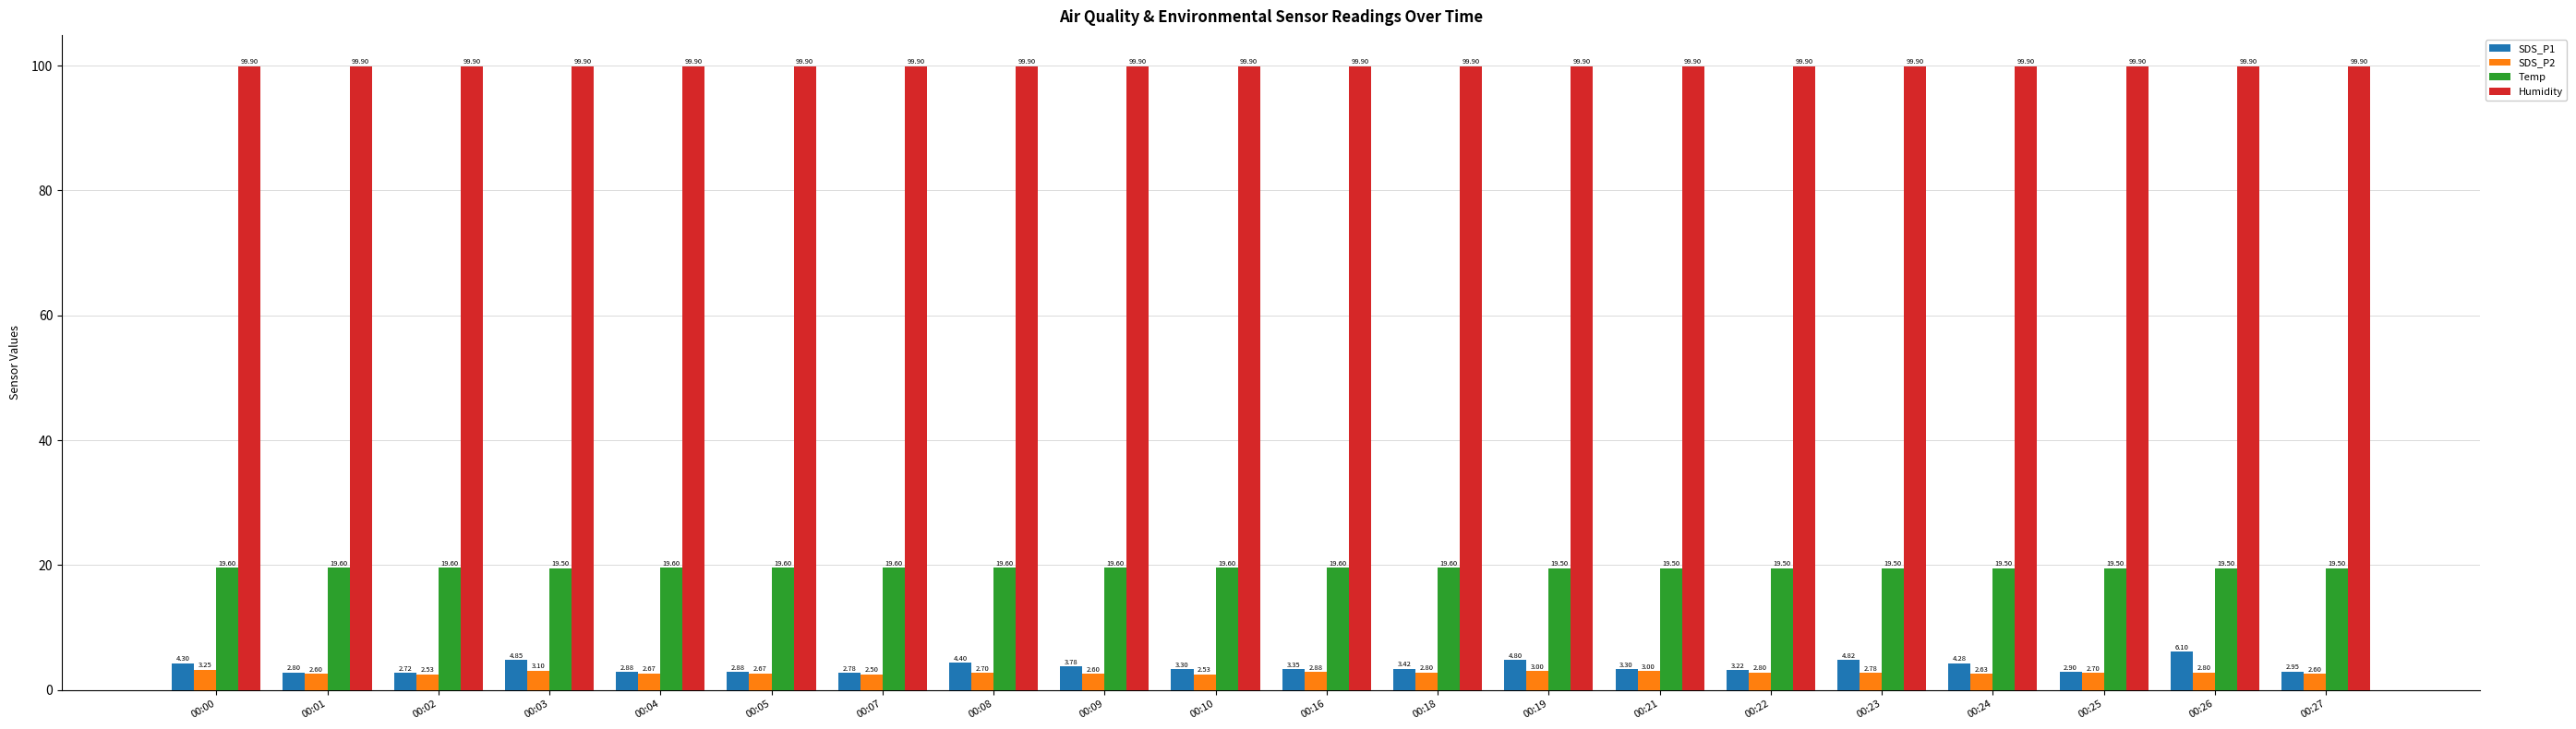

What is the greatest value displayed?

99.9